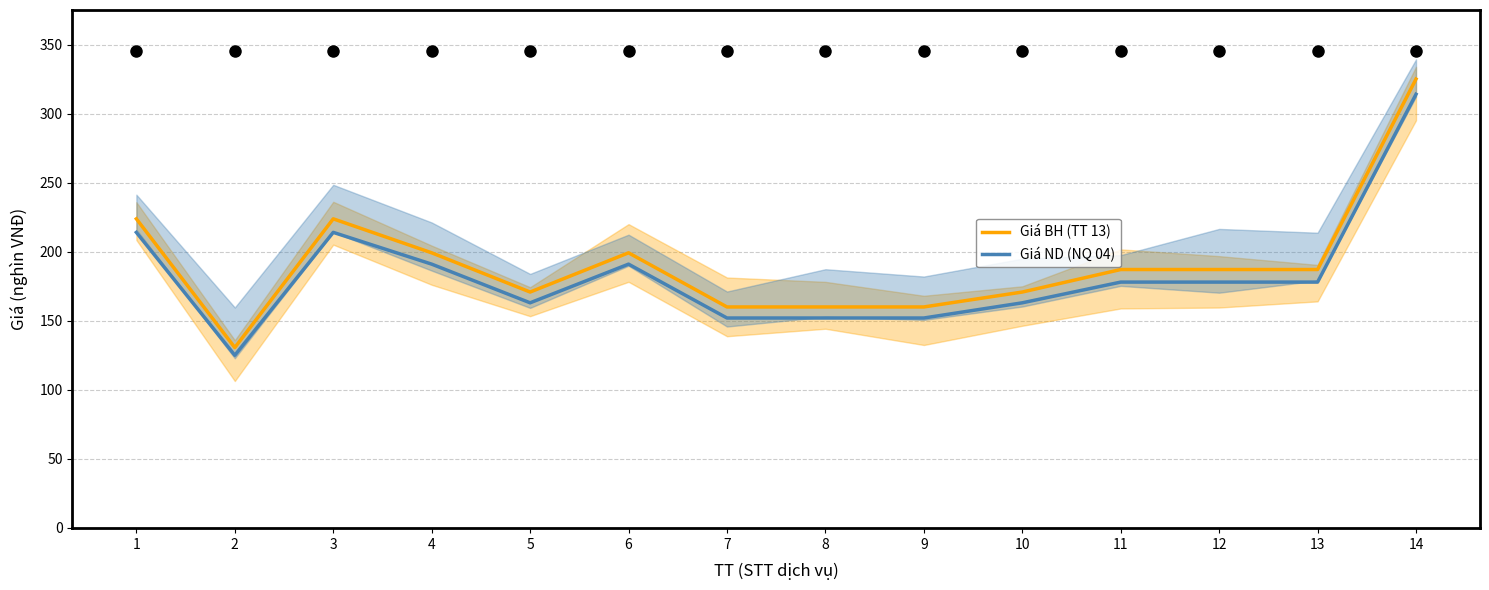

Which series has the largest total across all categories?

Giá BH (TT 13)